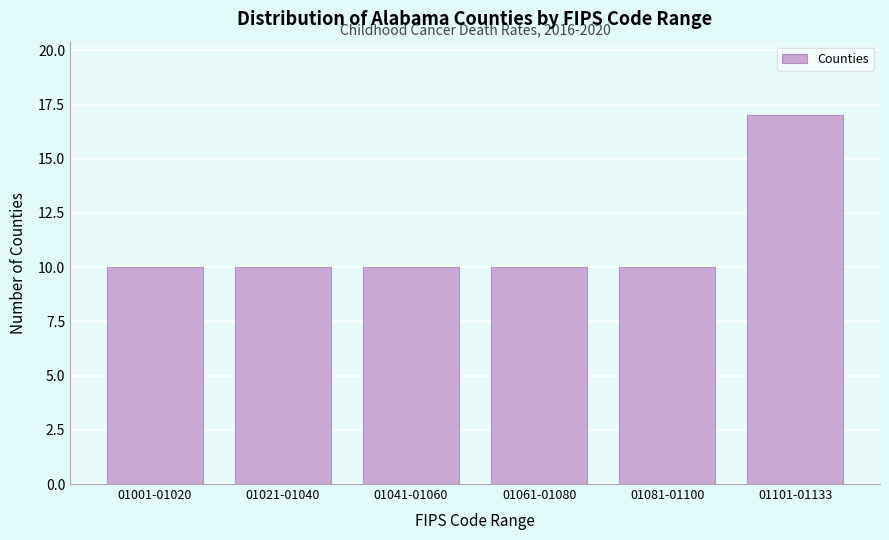

Reading left to right, extract all data points from this chart.

10	10	10	10	10	17